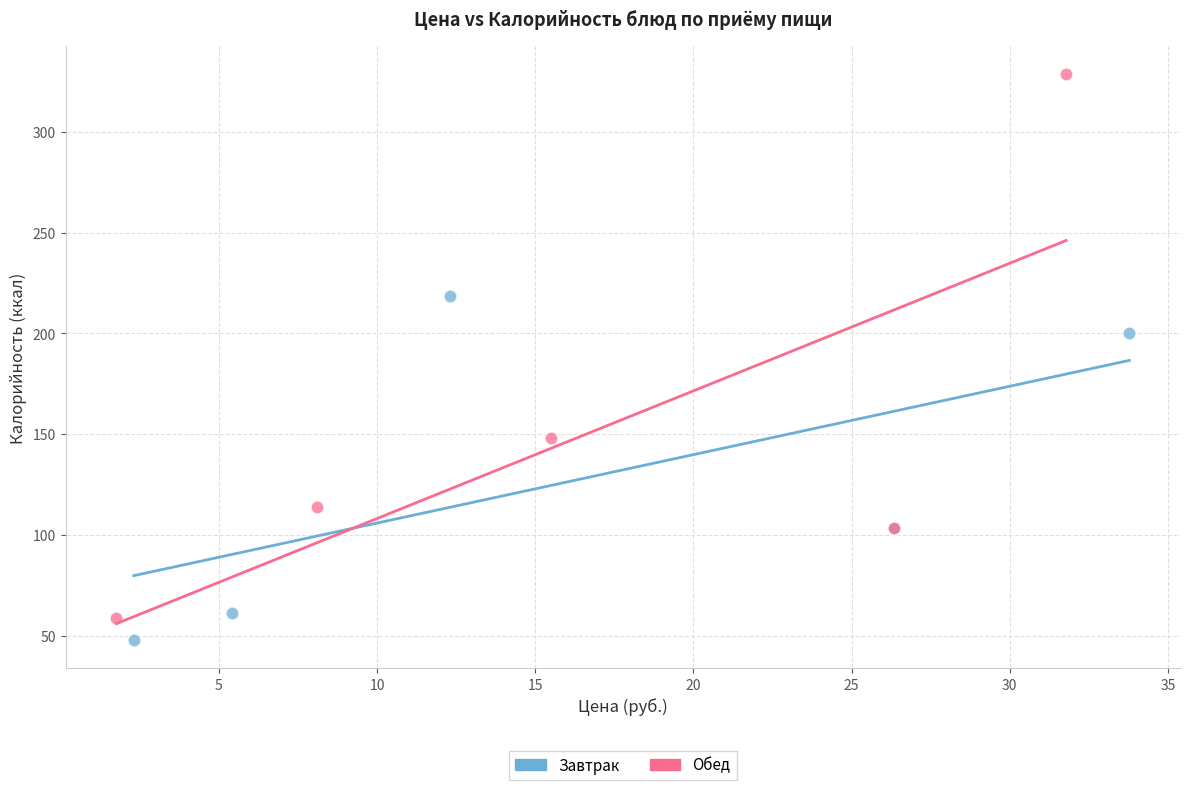

Which series has the widest spread of Y values?

Обед